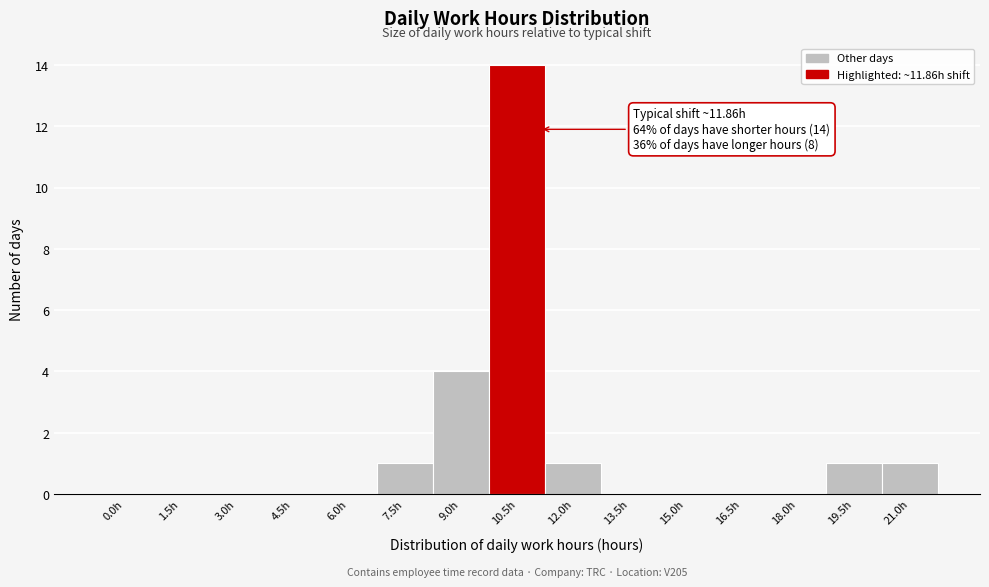

Reading left to right, transcribe all the data shown in this chart.

0.0h=0	1.5h=0	3.0h=0	4.5h=0	6.0h=0	7.5h=1	9.0h=4	10.5h=14	12.0h=1	13.5h=0	15.0h=0	16.5h=0	18.0h=0	19.5h=1	21.0h=1